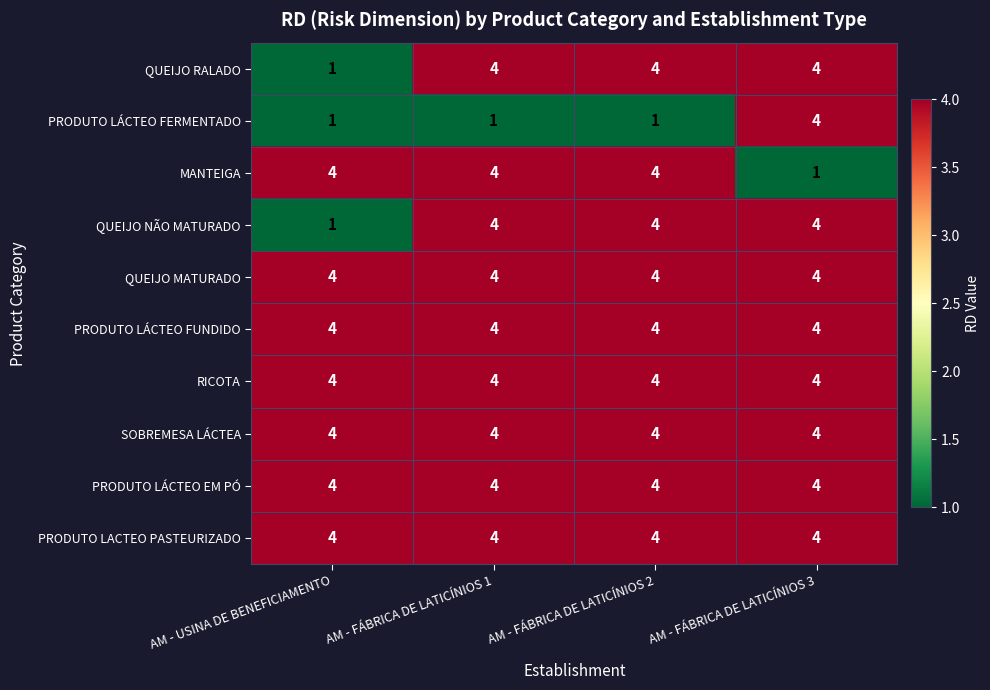

Where is QUEIJO RALADO nearest to the value 2?

AM - USINA DE BENEFICIAMENTO